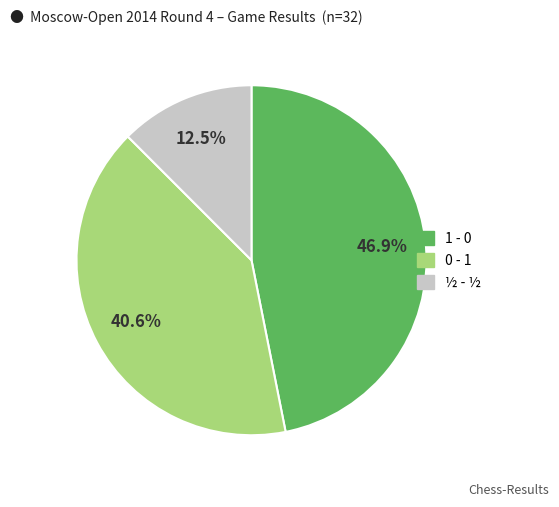

Is there a majority slice in this chart?

No